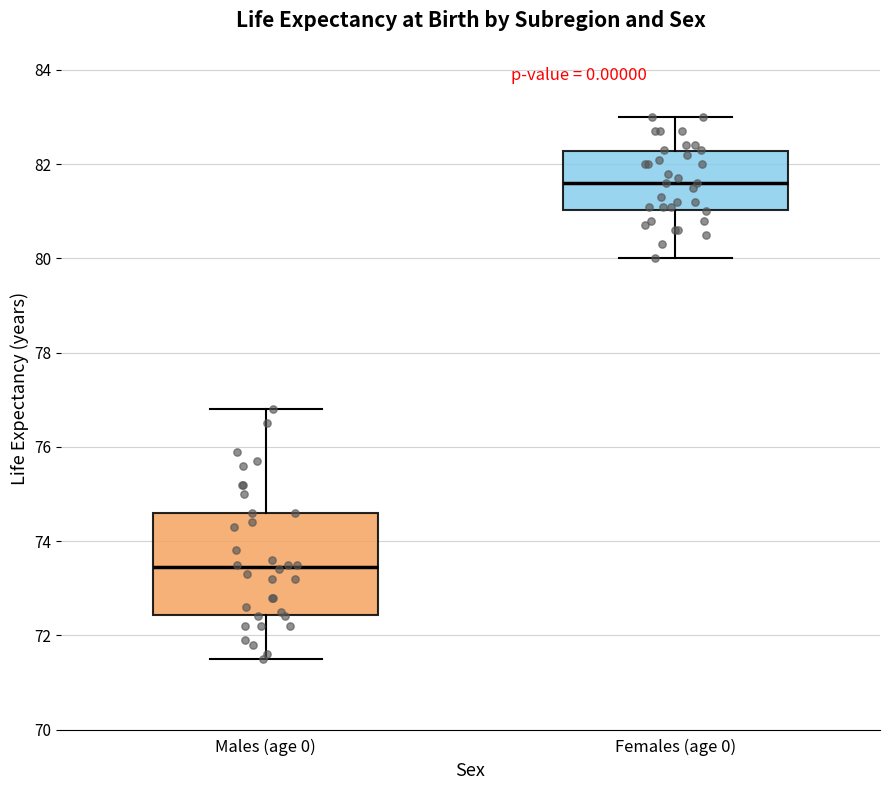

Reading left to right, read every box against the y-axis: the position of its median line, the range the box covers, and the ends of its whiskers. The values are not printed on the chart, so give them approximately, as read against the axis.

Males (age 0): median 73.4, box 72.4 to 74.6, whiskers 71.6 to 76.8
Females (age 0): median 81.6, box 81.0 to 82.2, whiskers 80.0 to 83.0